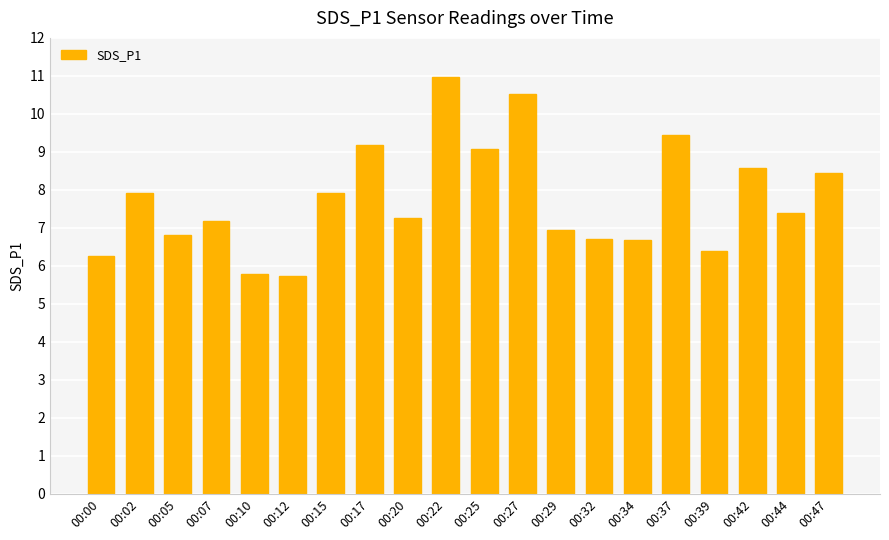

How many data points are less than 7?

8